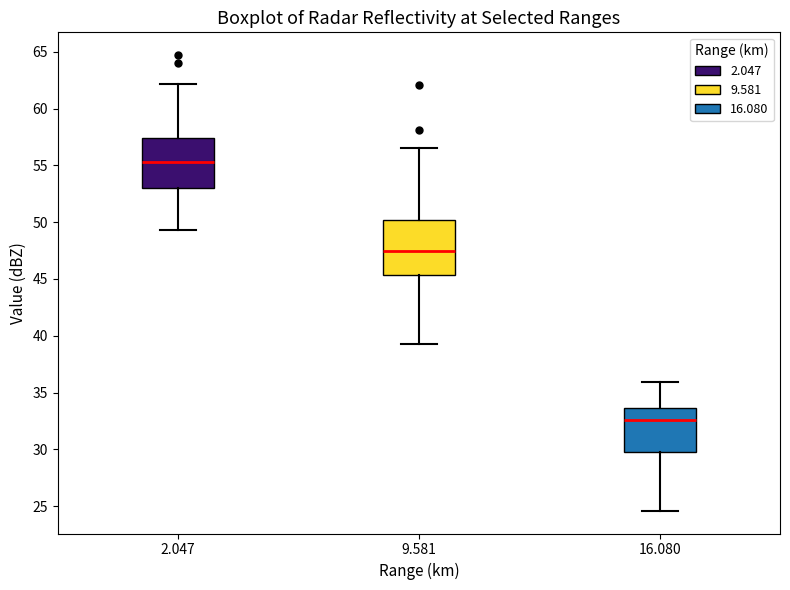

Reading left to right, transcribe this box plot: for each box, give where its median line is, the range the box spans, and where its two whiskers end, as read against the y-axis. The values are not printed on the chart, so give them approximately, as read against the axis.

2.047: median 55.5, box 53.0 to 57.5, whiskers 49.5 to 62.0
9.581: median 47.5, box 45.5 to 50.0, whiskers 39.5 to 56.5
16.080: median 32.5, box 30.0 to 33.5, whiskers 24.5 to 36.0